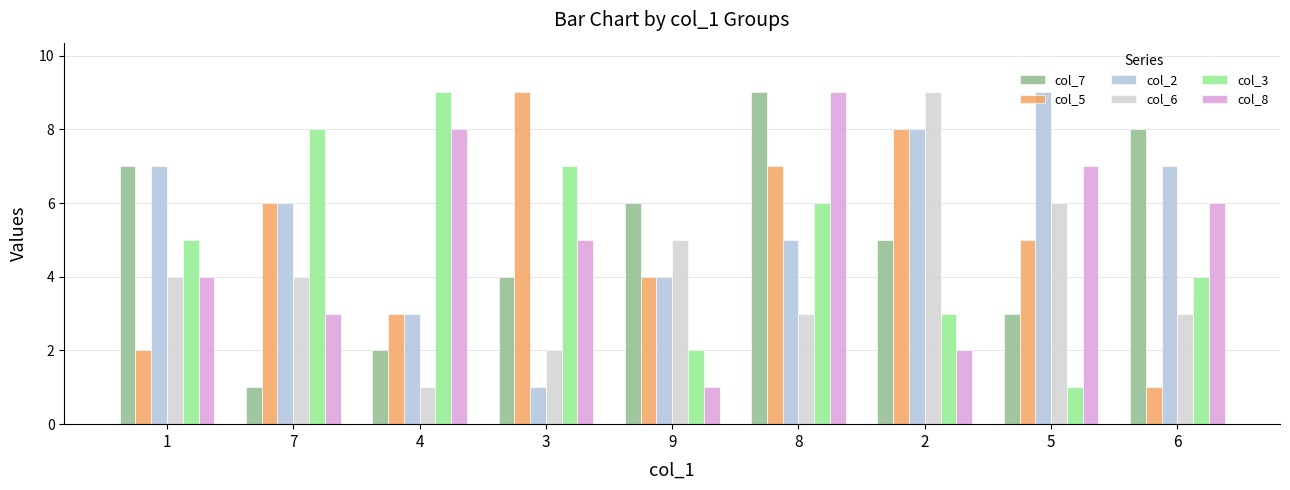

What is the average value of the col_3 series?

5